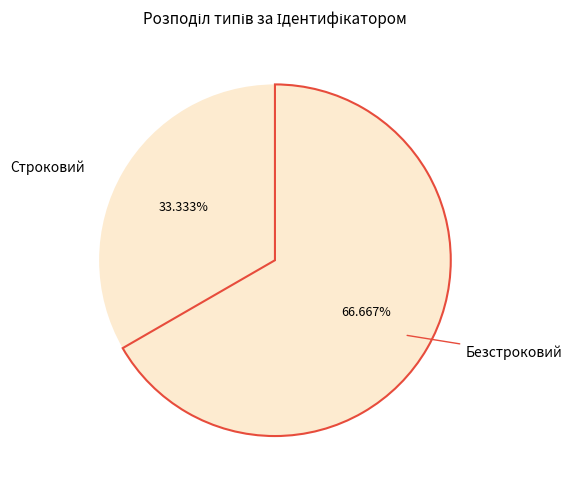

The Строковий slice represents 47% of the pie. True or false?

False